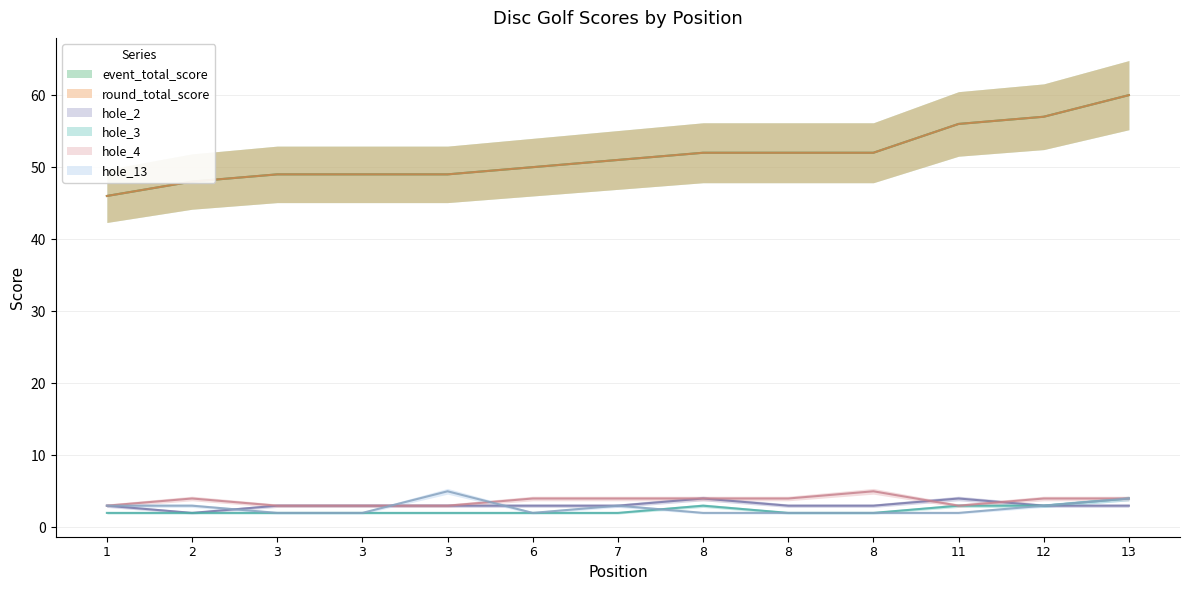

True or false: round_total_score and hole_13 cross at least once.

False